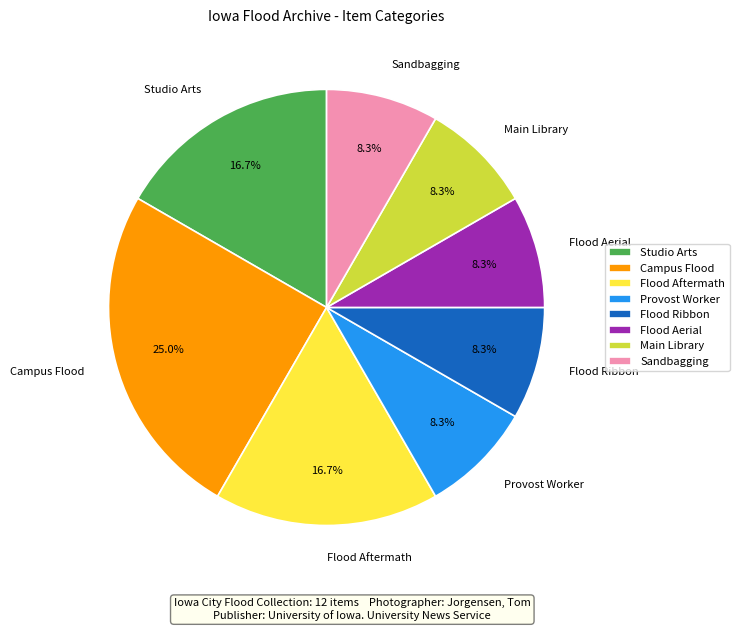

To the nearest percent, what portion does Provost Worker represent?

8%